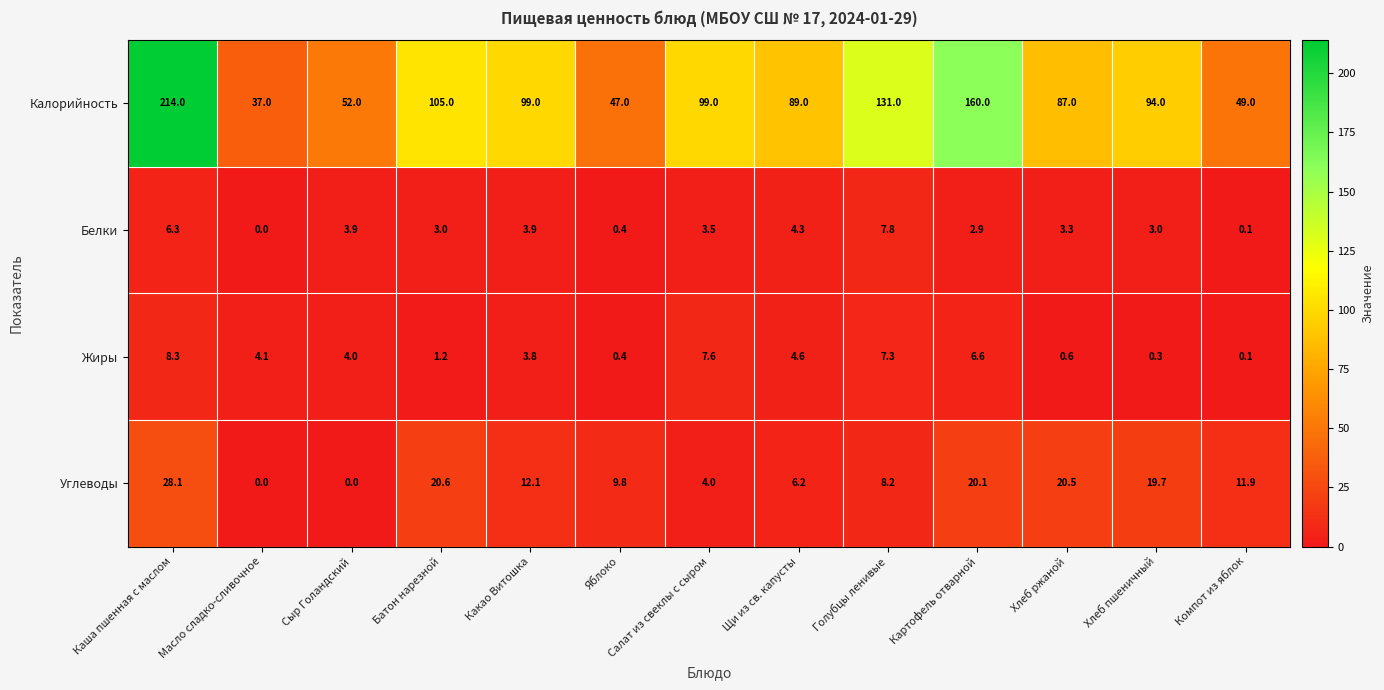

At which category is the sum across all series the highest?

Каша пшенная с маслом